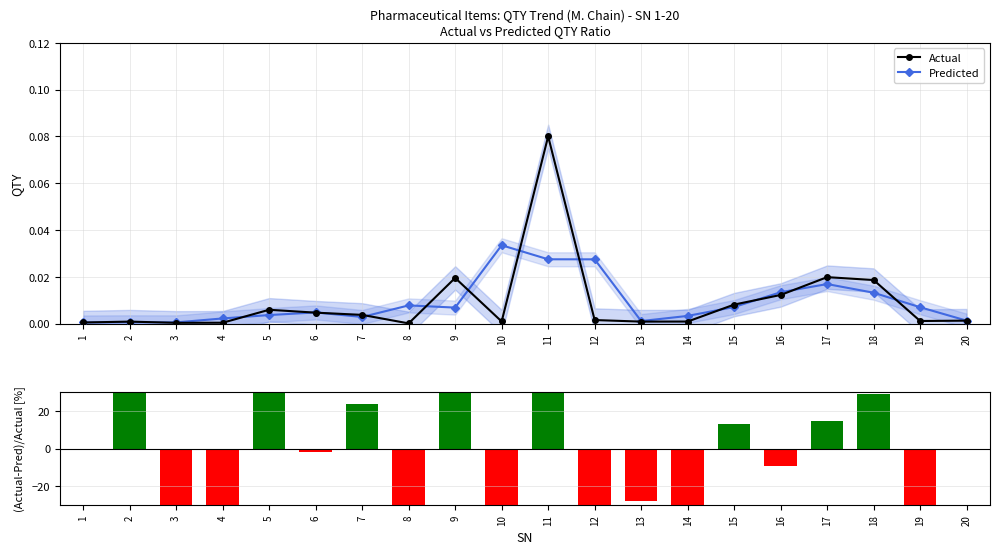

Rank the series by their maximum value, from lowest to highest.

Predicted, Actual, (Actual-Pred)/Actual